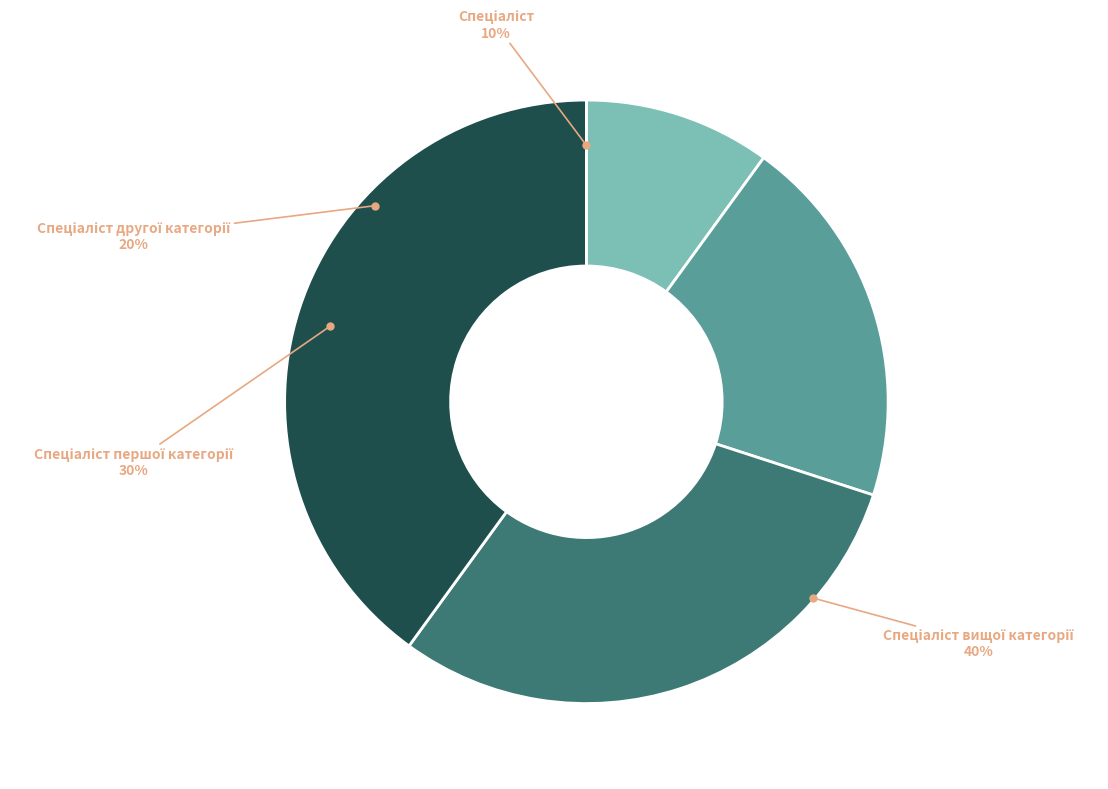

To the nearest percent, what portion does Спеціаліст represent?

10%